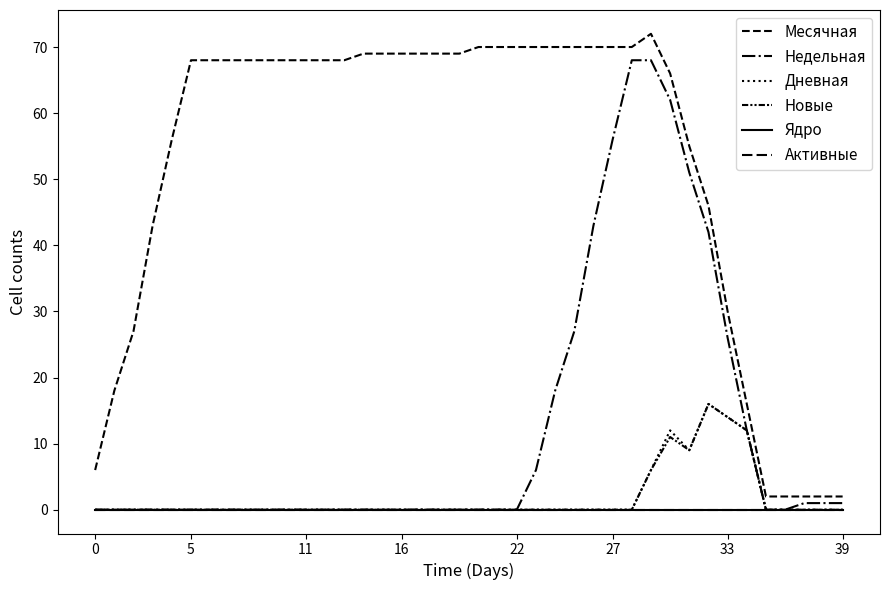

At how many categories does at least one series exceed 45?

29